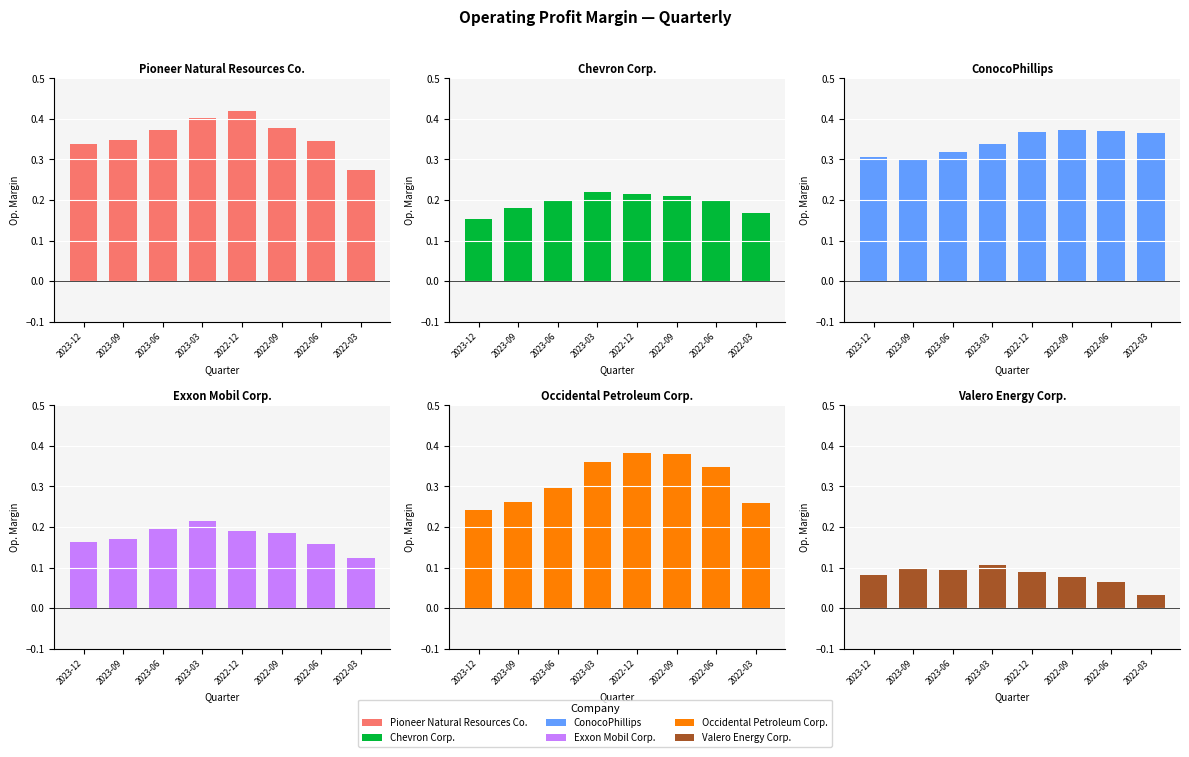

Is it true that ConocoPhillips equals 0.1 at 2023-12?

False